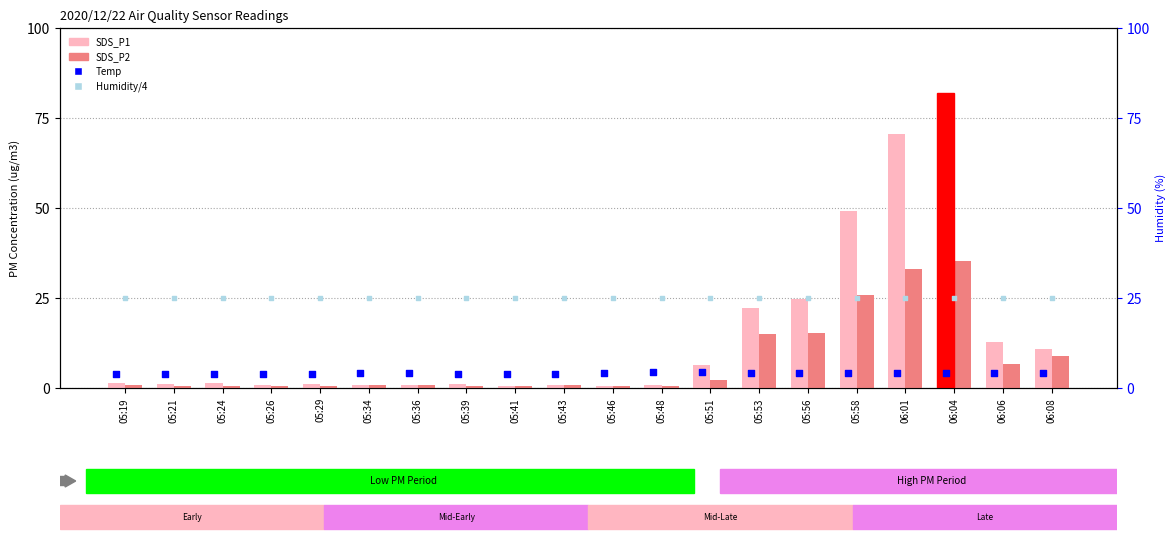

What is the total value across all series at 05:53?

66.6